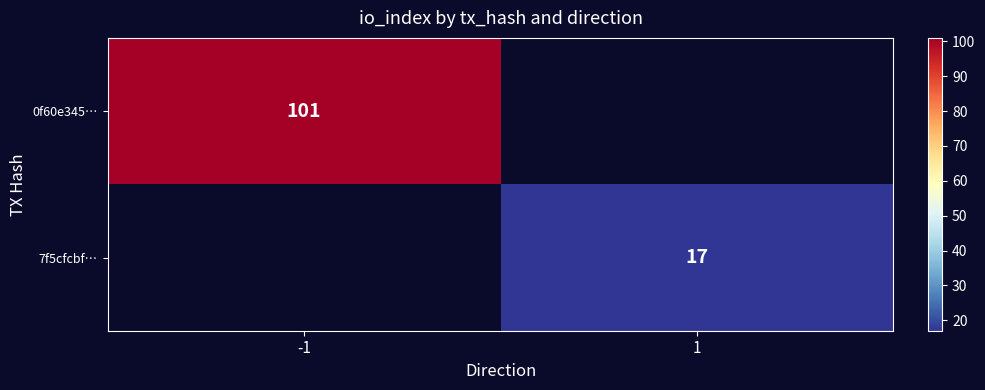

The 0f60e345… series shows 23 at -1. True or false?

False